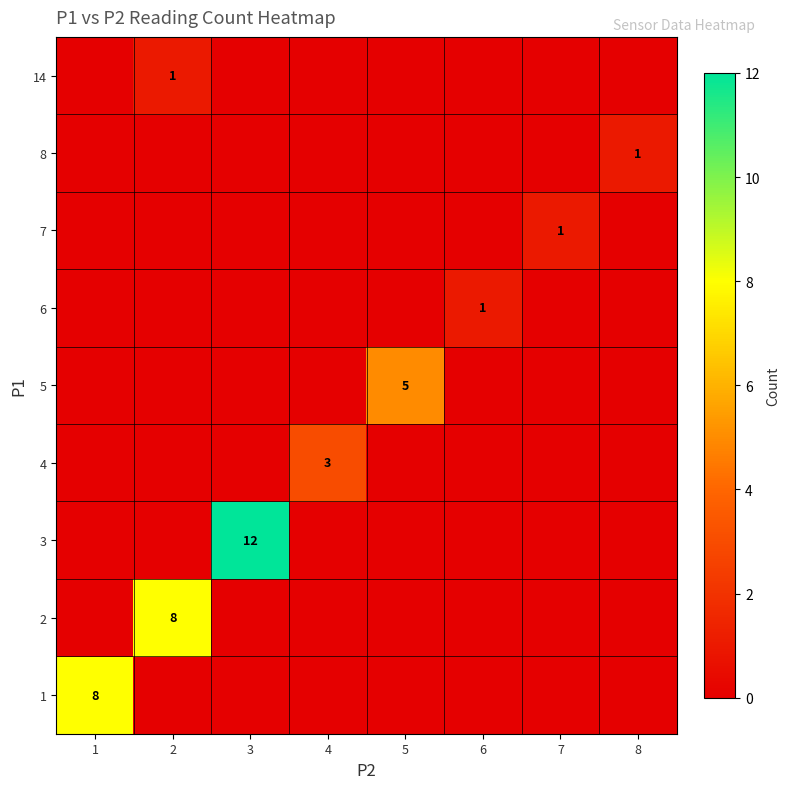

What is the sum of all row_1 values?

8